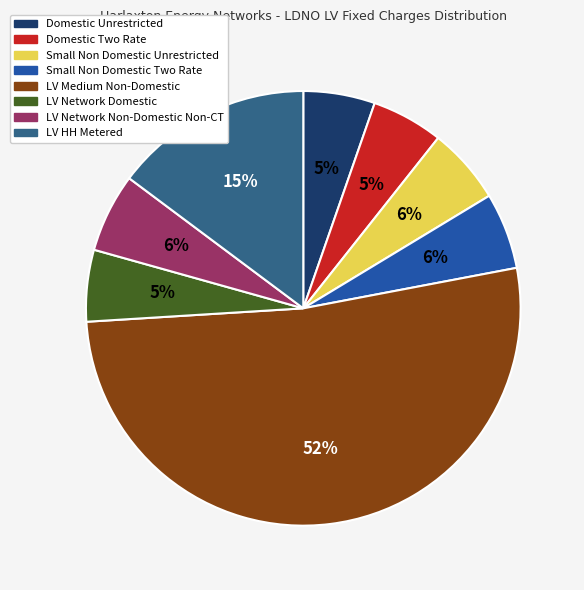

To the nearest percent, what is the combined percentage of LV Medium Non-Domestic and Domestic Unrestricted?

57%